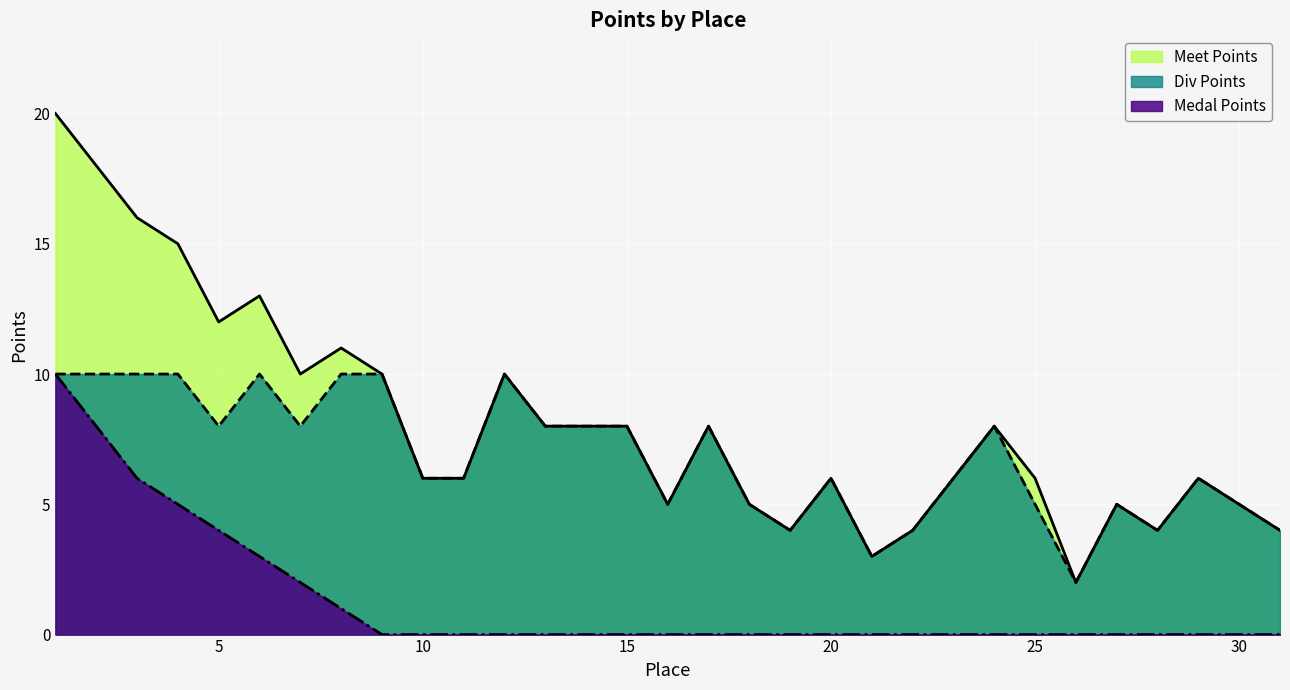

How many data points in Medal Points are above 0?

8